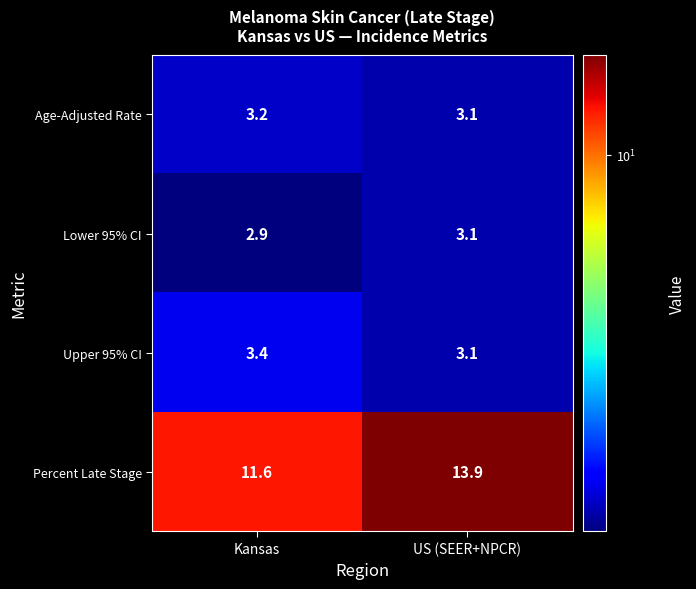

Reading right to left, list all the values displayed in this chart.

Age-Adjusted Rate: 3.1	3.2
Lower 95% CI: 3.1	2.9
Upper 95% CI: 3.1	3.4
Percent Late Stage: 13.9	11.6